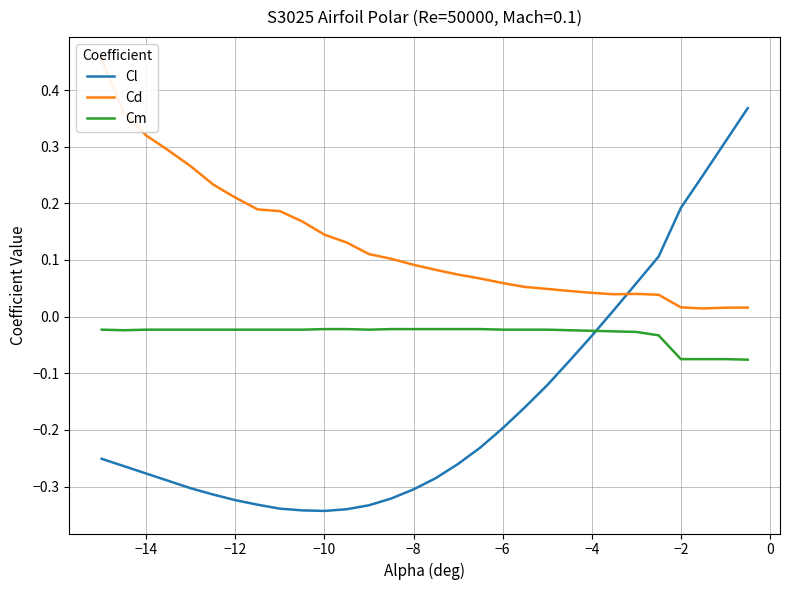

True or false: Cl has a value of -0.2 at −6.

True